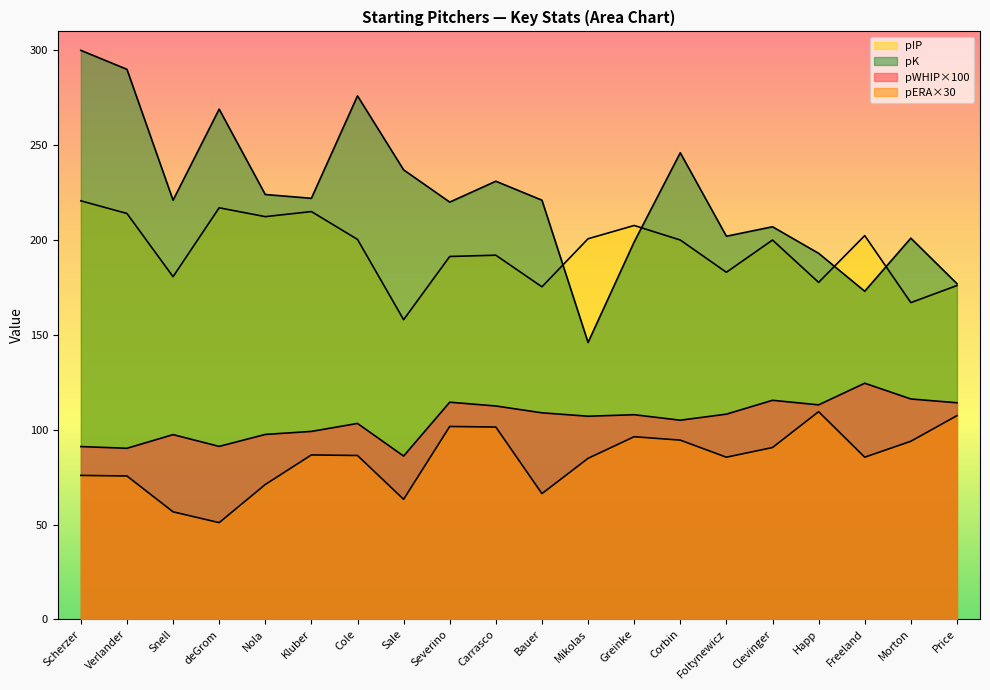

List the series in order of their peak value, lowest first.

pERA, pWHIP, pIP_scaled, pK_scaled